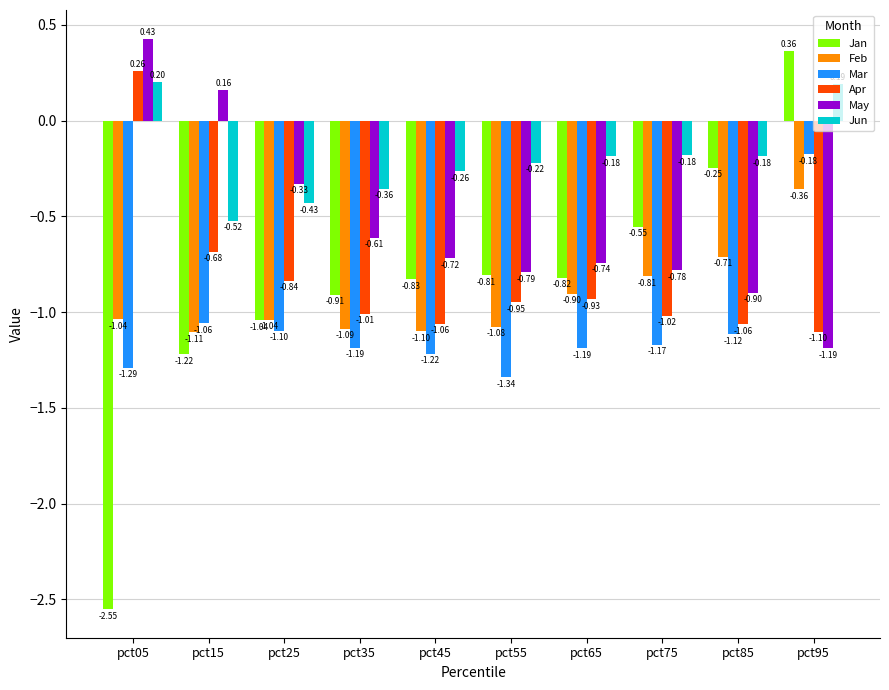

What is the difference between the Apr values at pct45 and pct05?

1.3